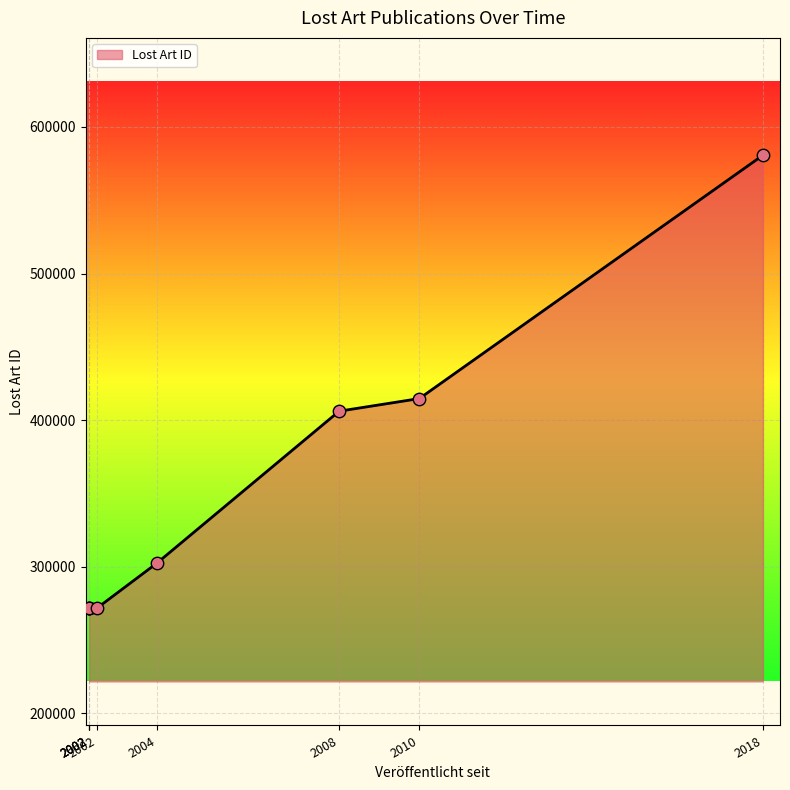

What is the change in value from 2010-09-06 to 2018-12-13?

+165954